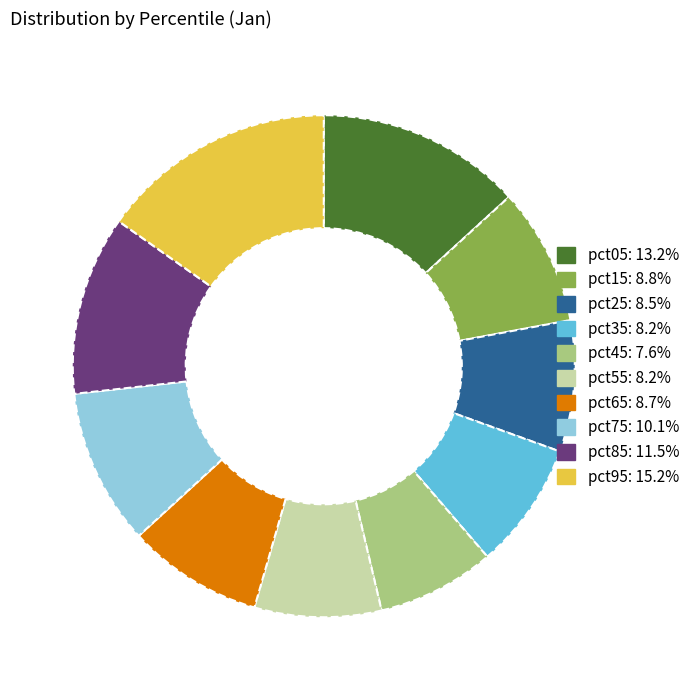

Which has a higher value, pct45 or pct55?

pct55